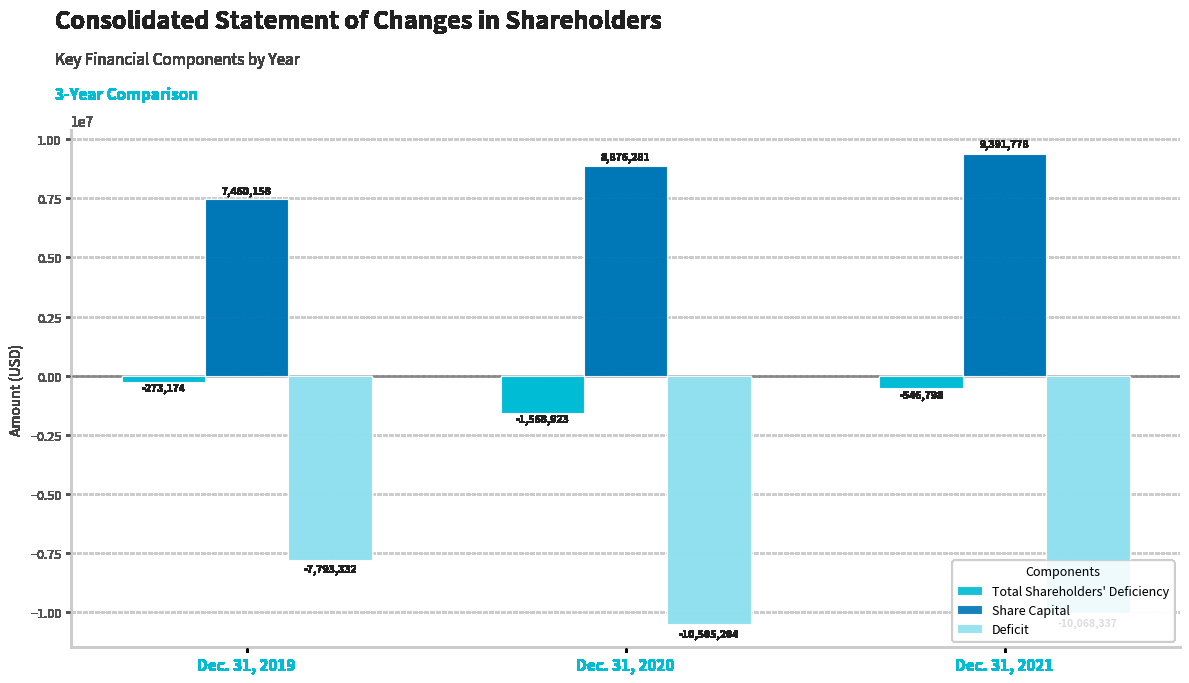

What is the minimum value shown in the chart?

-10505204